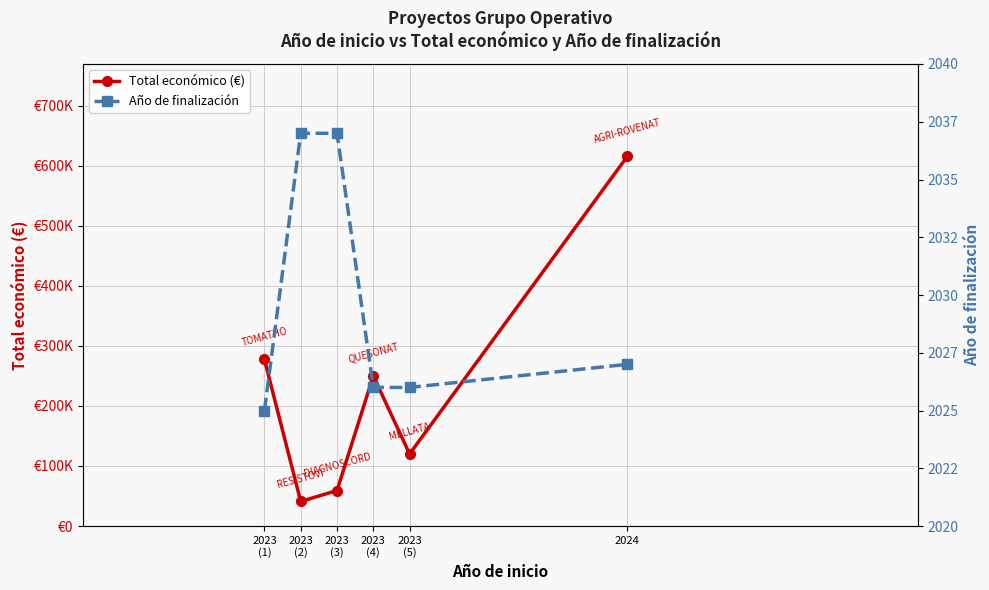

Which series has the widest spread of values?

Total económico (€)